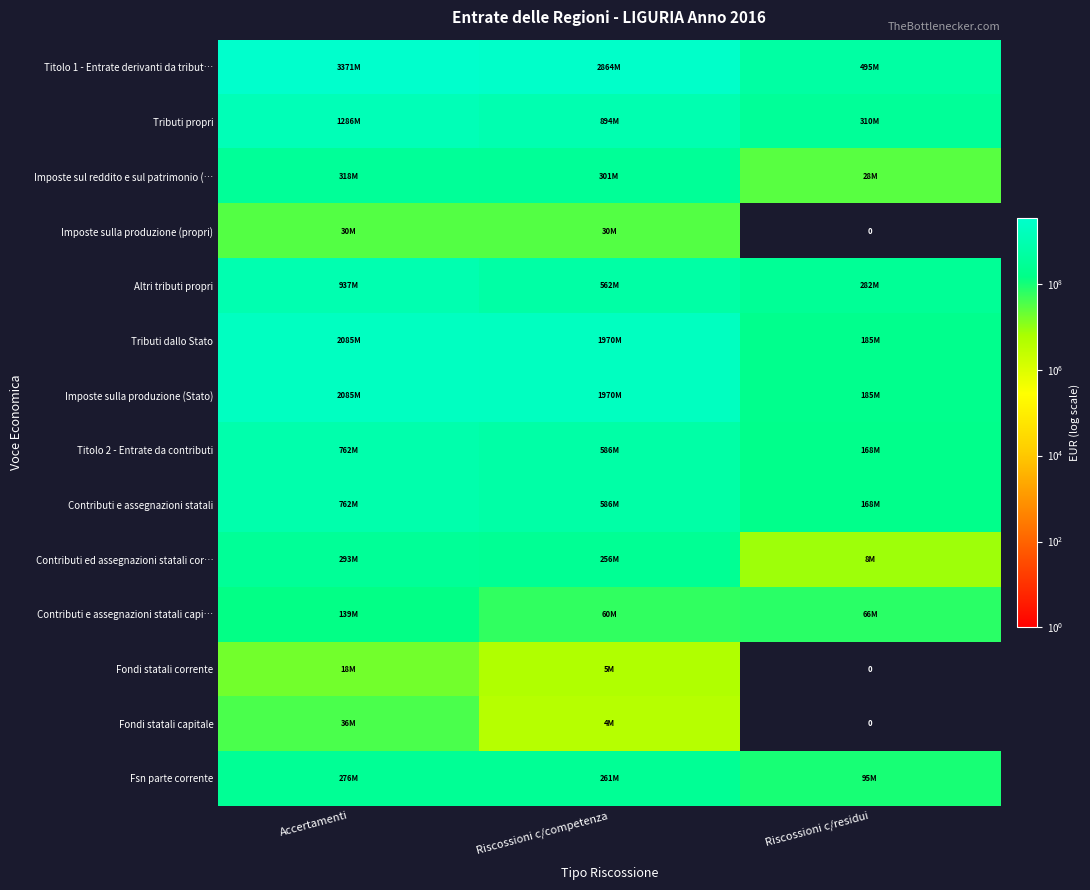

Between Riscossioni c/competenza and Riscossioni c/residui, which series saw the biggest shift?

Titolo 1 - Entrate derivanti da tribut…